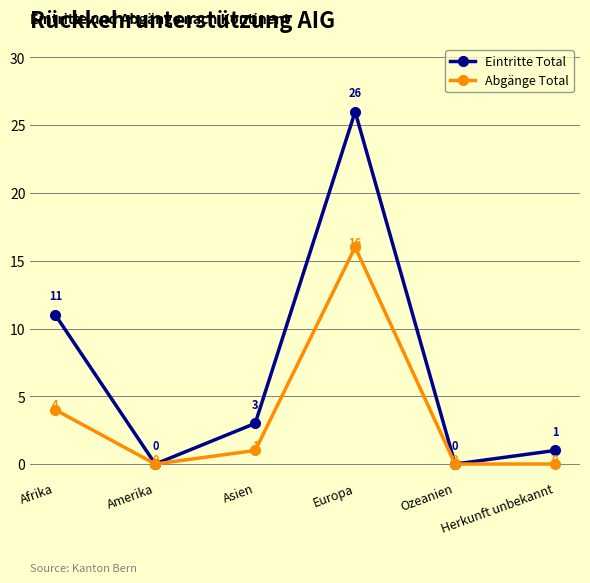

List the series in order of their overall mean, highest first.

Eintritte Total, Abgänge Total